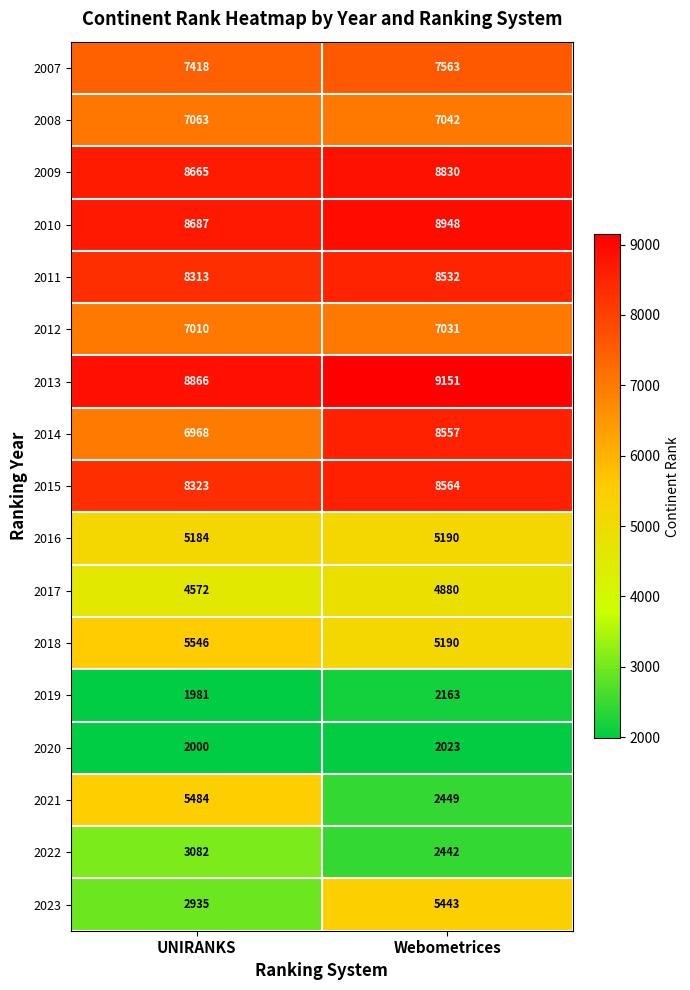

At which category does the chart reach its peak across all series?

Webometrices